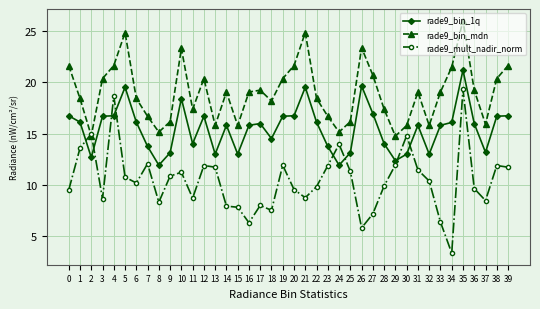

How many distinct data groups are displayed?

3